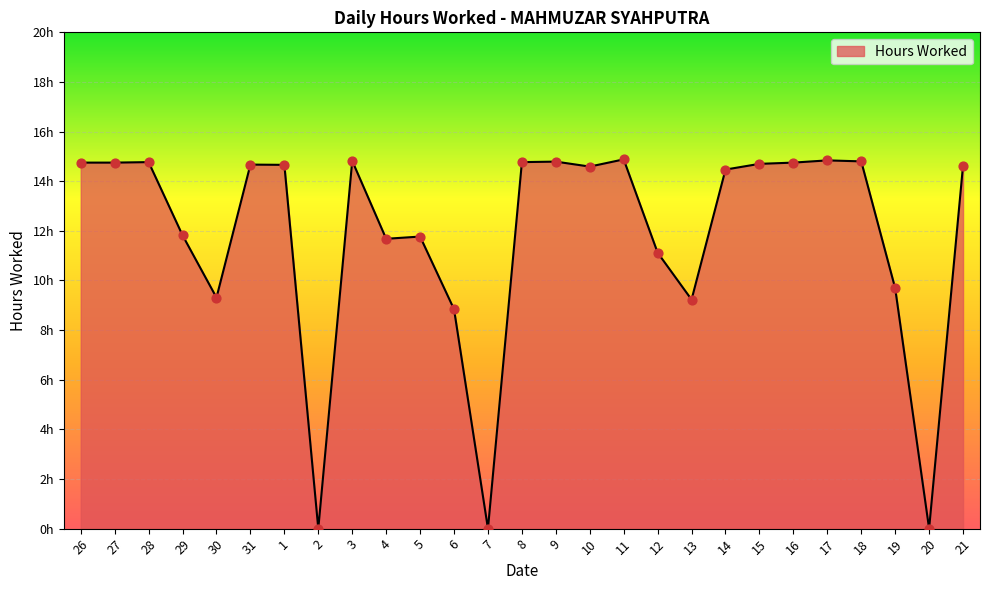

Does the chart have visible grid lines?

Yes